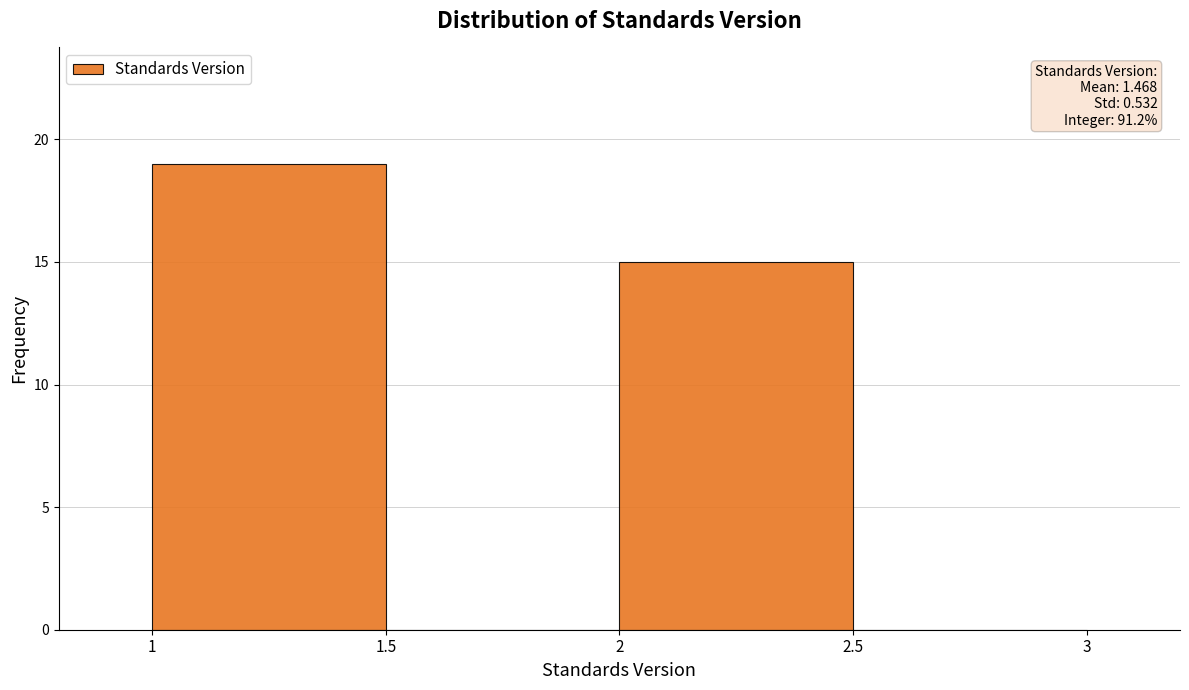

Over which range of the x-axis is the bar tallest?

1 to 1.5